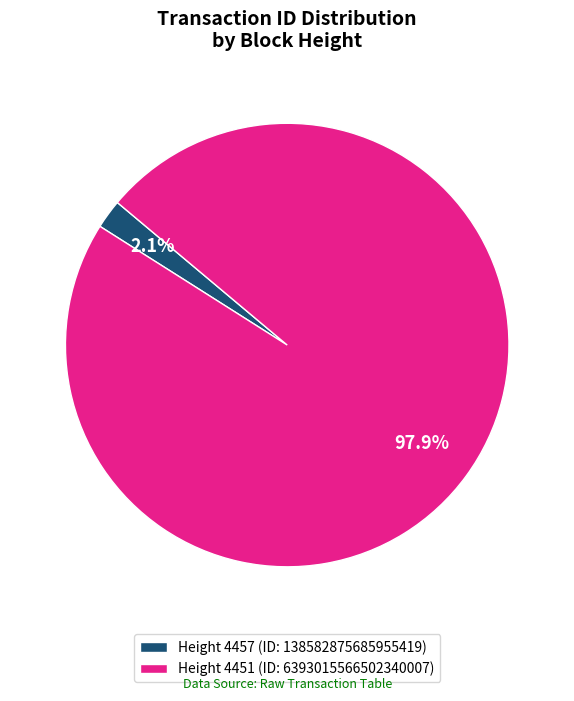

Do Height 4451 (ID: 6393015566502340007) and Height 4457 (ID: 138582875685955419) together represent more than half of the pie?

Yes